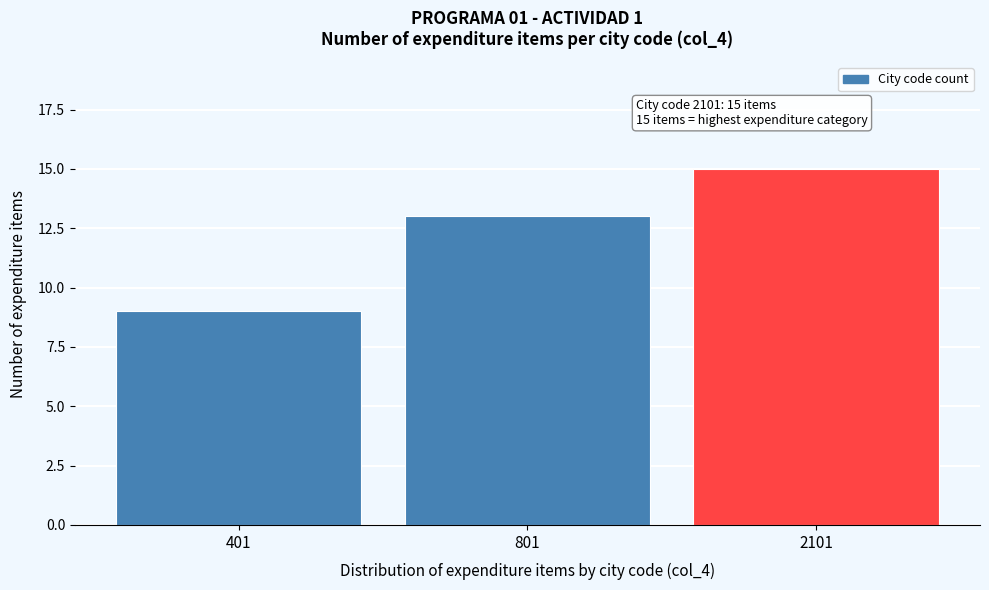

Reading right to left, what are all the values shown in this chart?

2101=15	801=13	401=9